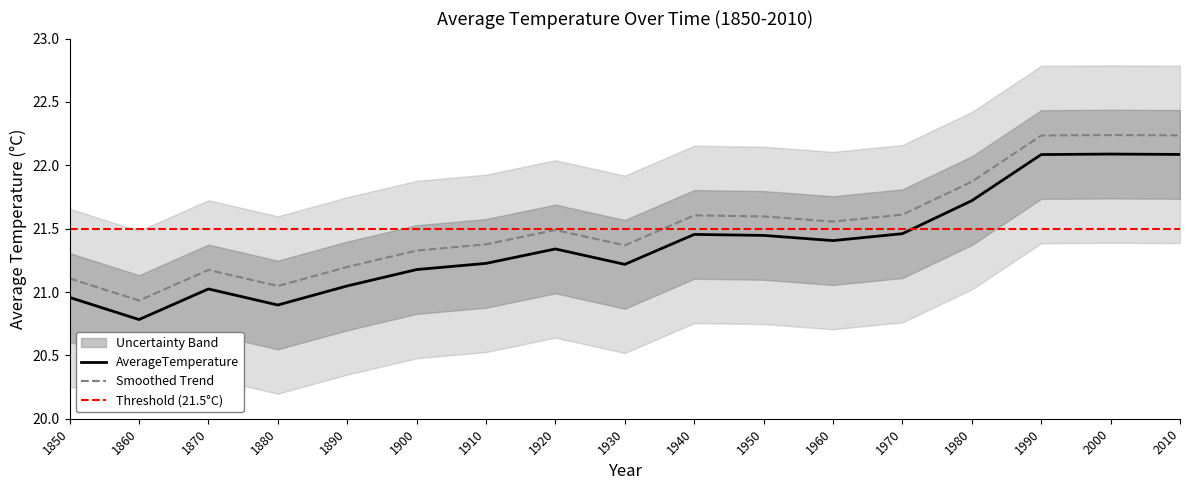

What is the approximate value at 2010?

22.1